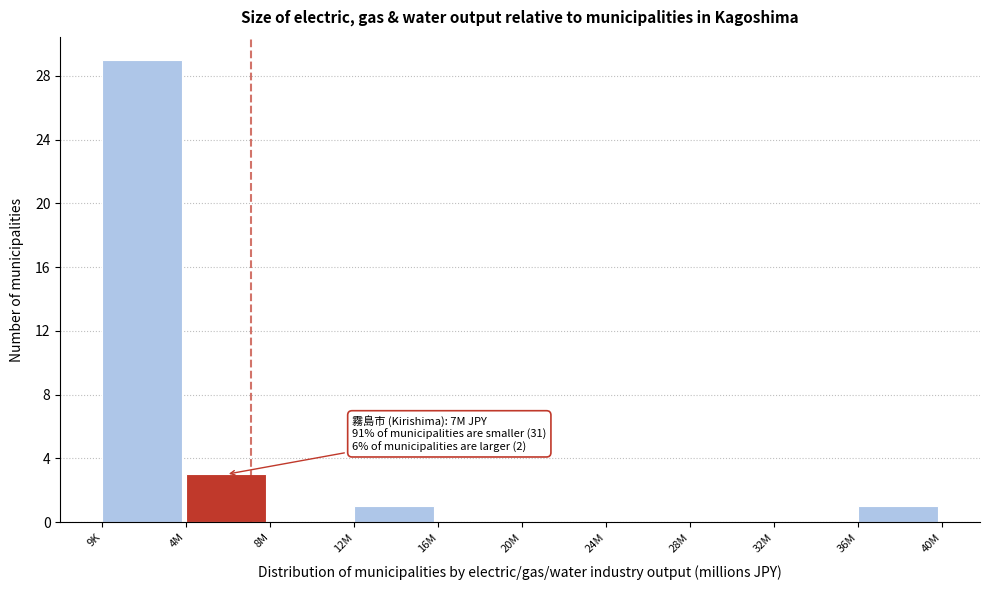

Reading left to right, list all the values displayed in this chart.

9K=29	4M=3	8M=0	12M=1	16M=0	20M=0	24M=0	28M=0	32M=0	36M=1